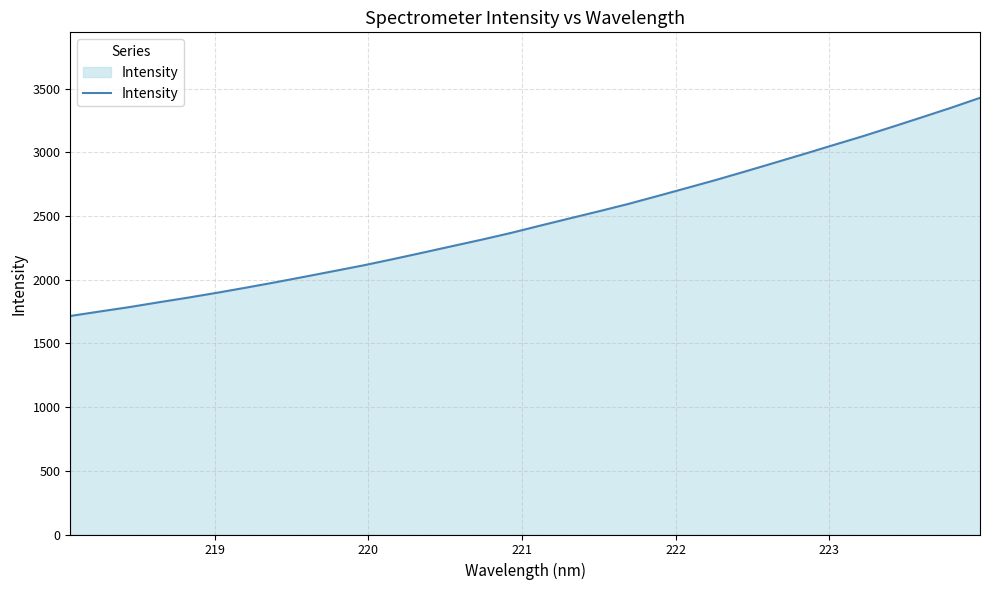

What is the smallest value displayed?

1716.0